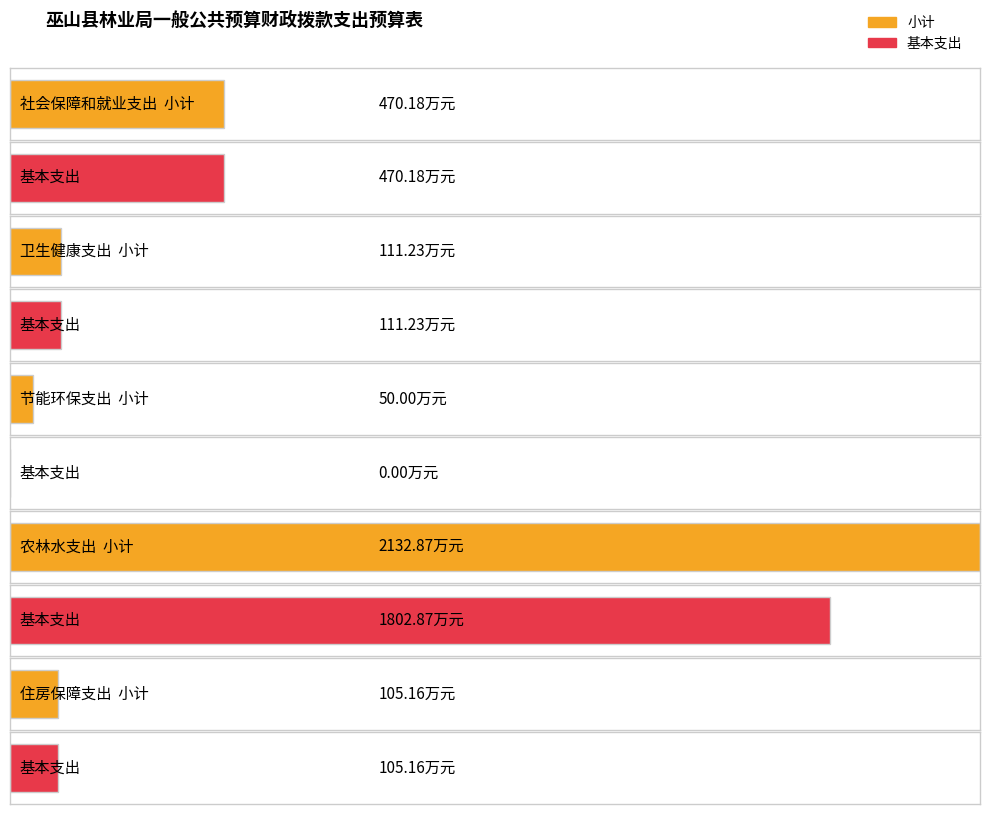

The 基本支出 series shows 47.5 at 住房保障支出. True or false?

False